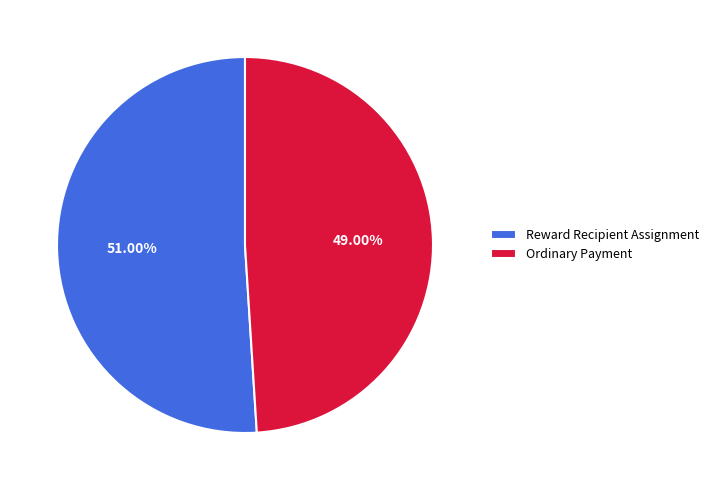

Which slice is the smallest?

Ordinary Payment